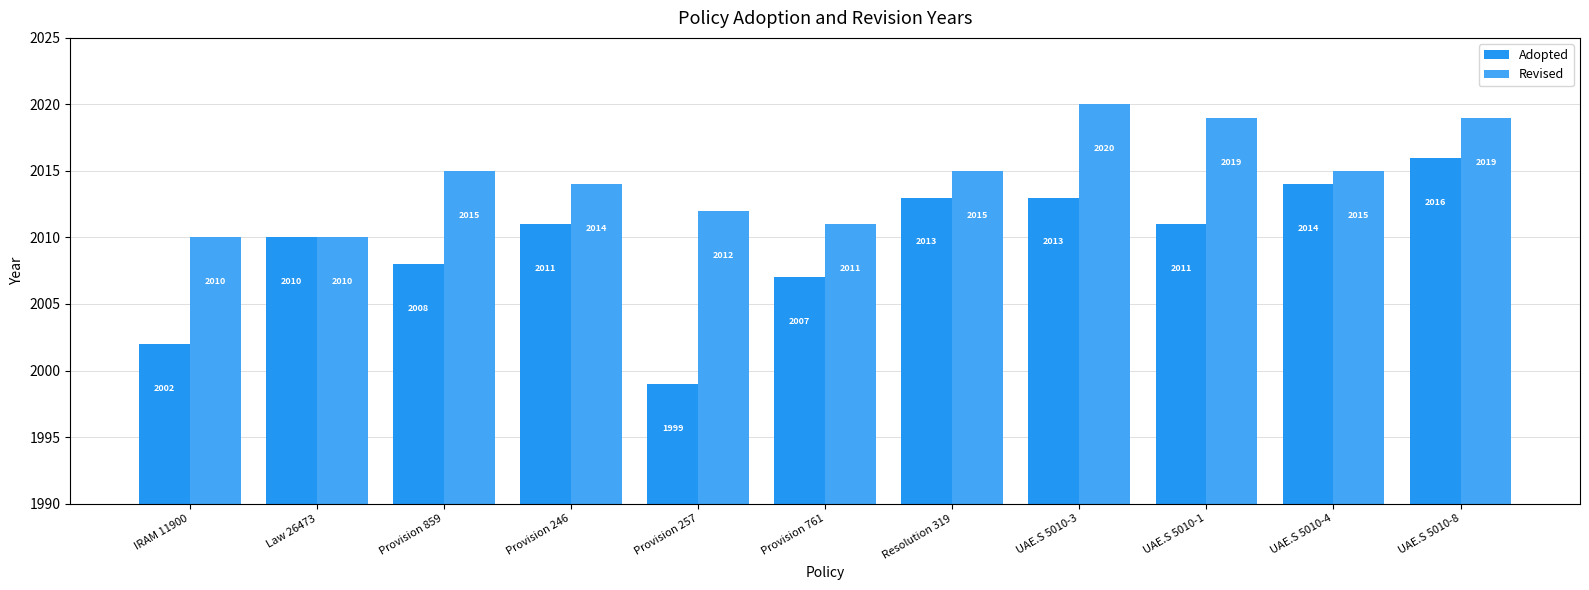

Which label corresponds to the smallest value in the chart?

Provision 257